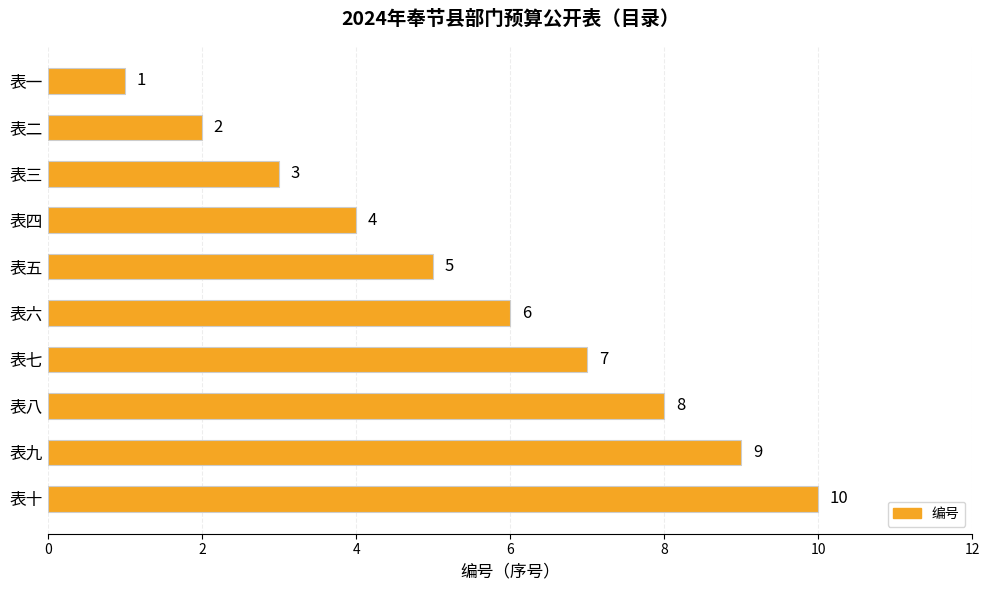

How many values are below 6?

5